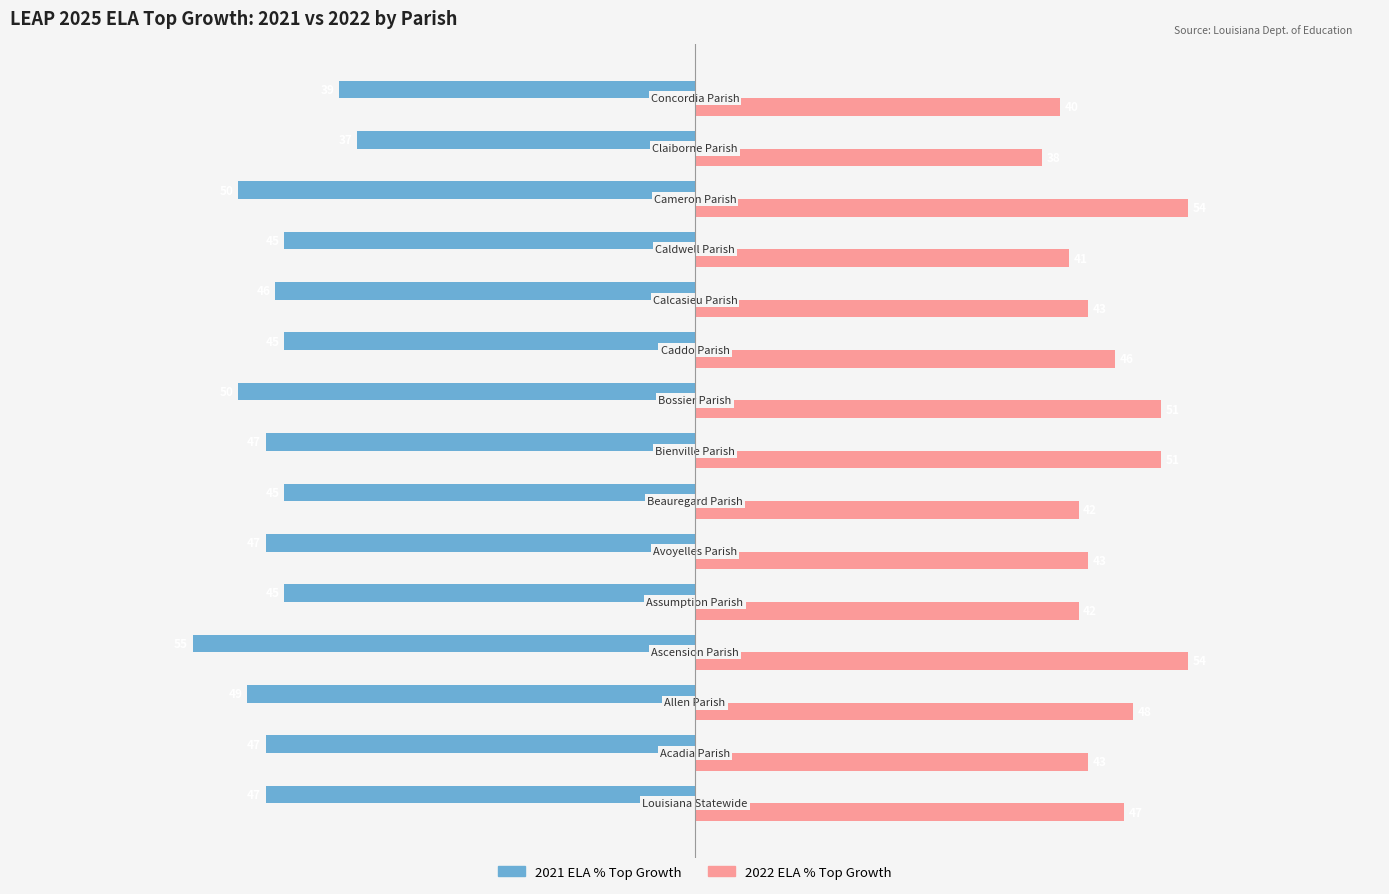

What is the difference between the second highest and second lowest values in the 2022 ELA % Top Growth series?

14